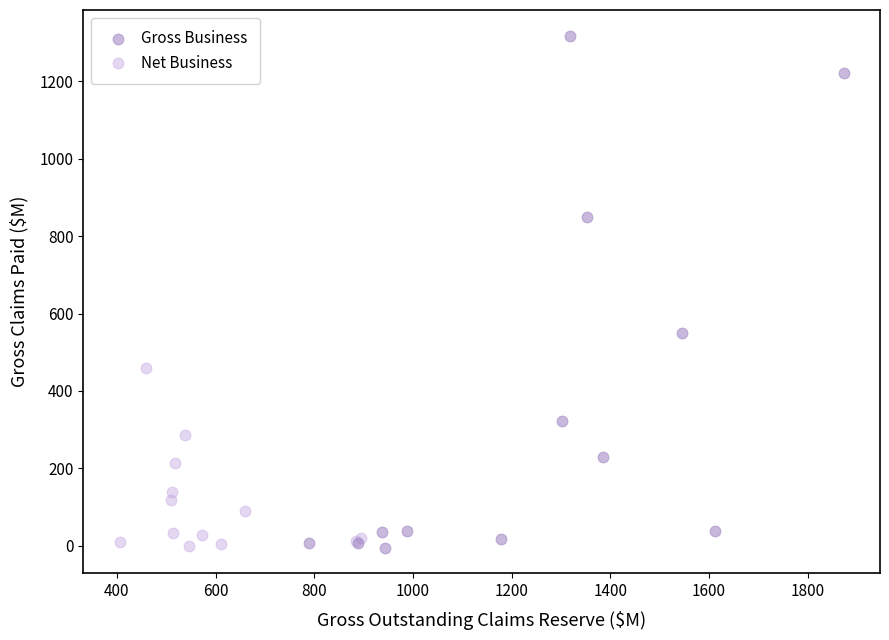

Which series has the largest Y range (max minus min)?

Gross Business